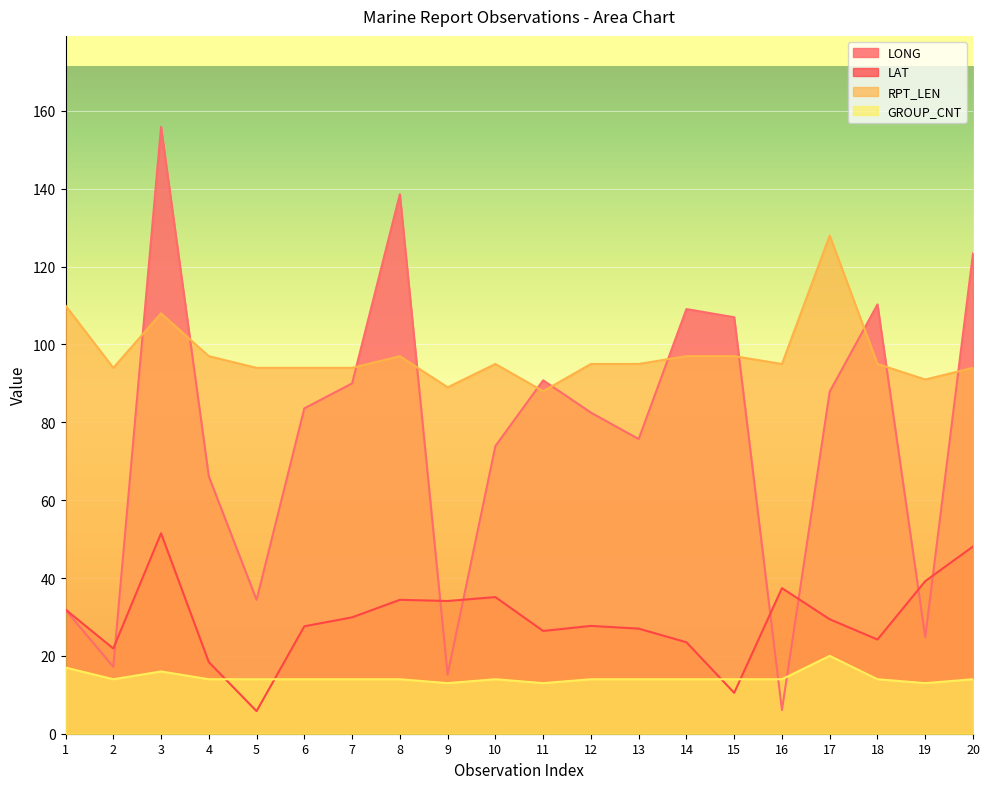

What is the lowest value of the GROUP_CNT series?

13.0